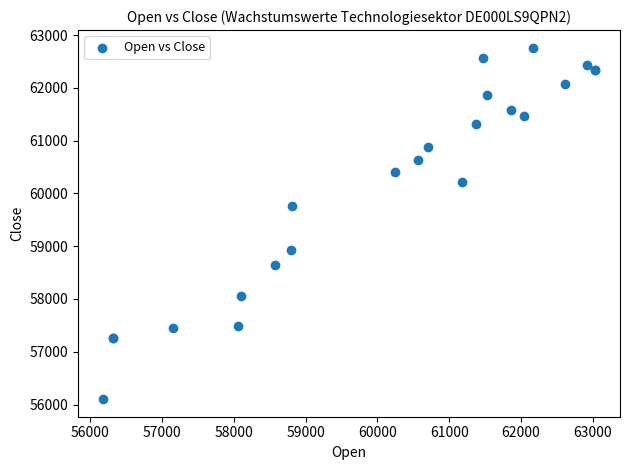

What Y value in the scatter plot is closest to 59432?

59768